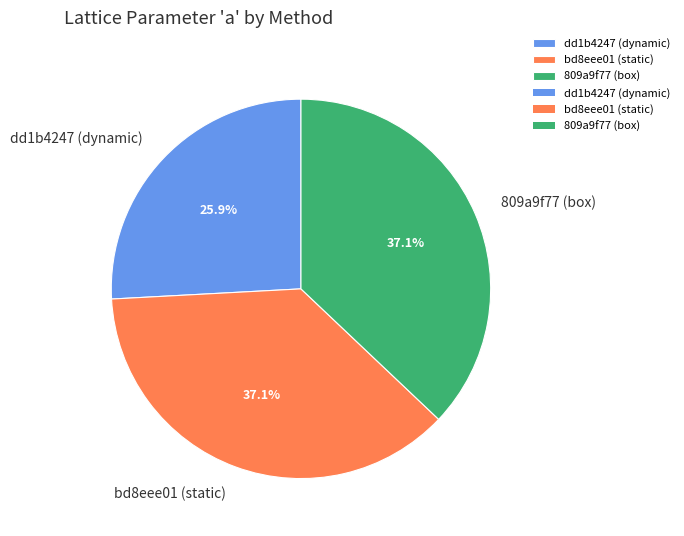

The 809a9f77 (box) slice represents 25% of the pie. True or false?

False